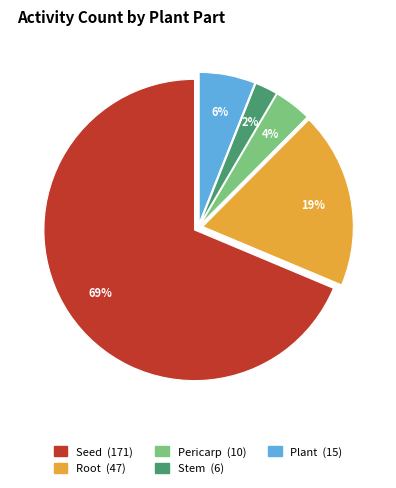

Is the sum of Pericarp and Plant greater than half?

No